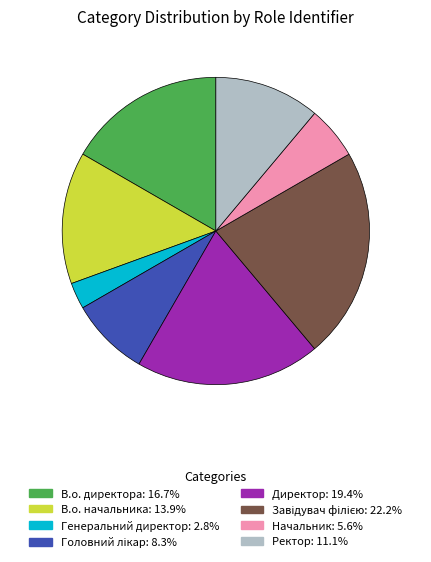

Combined, do В.о. директора and Ректор account for over 50%?

No